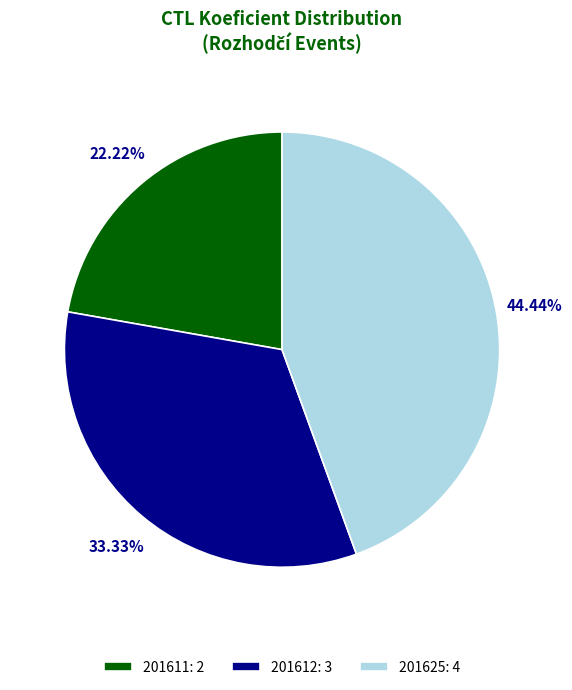

Is there any slice that represents more than half of the pie?

No